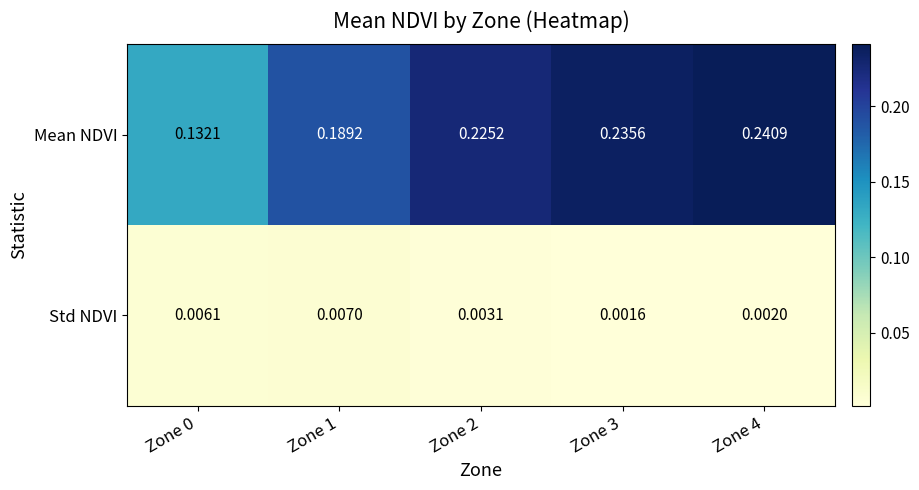

Which series changed the most between Zone 1 and Zone 4?

Mean NDVI